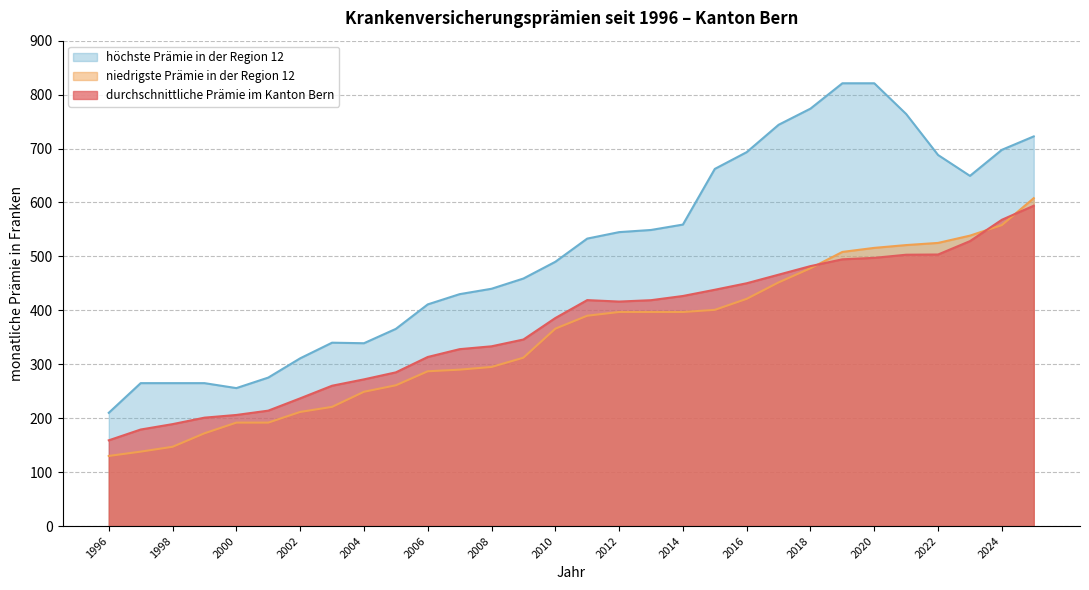

Read the höchste Prämie in der Region 12 value at 1998.

265.0